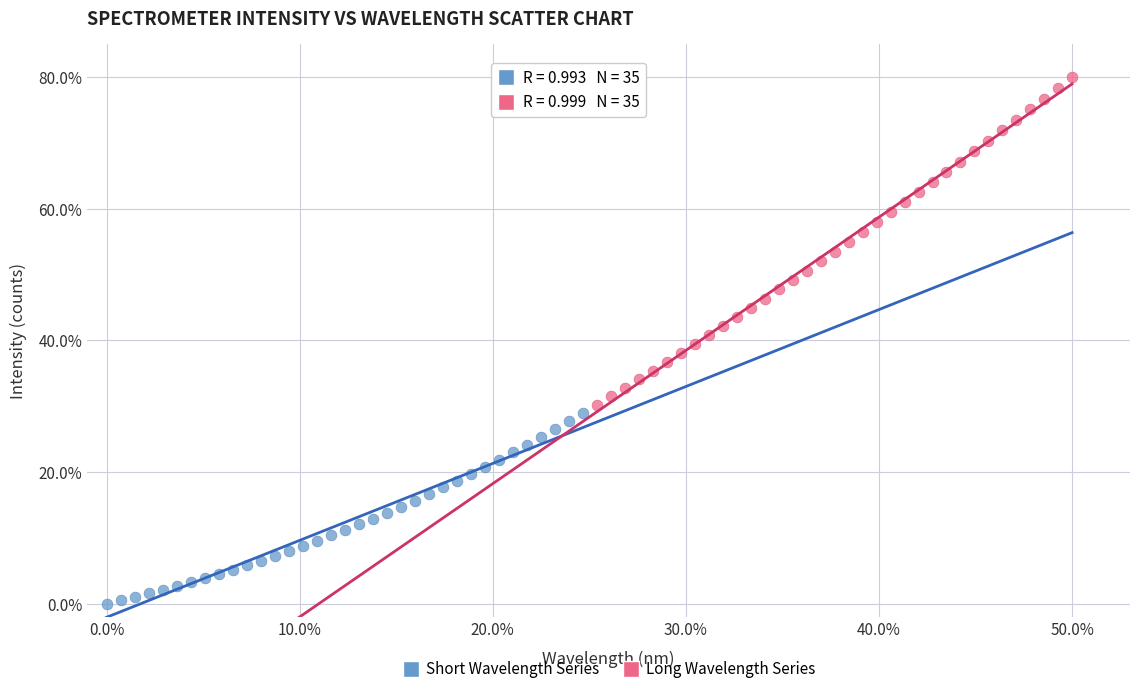

What are all the series names shown in the legend?

Short Wavelength Series, Long Wavelength Series